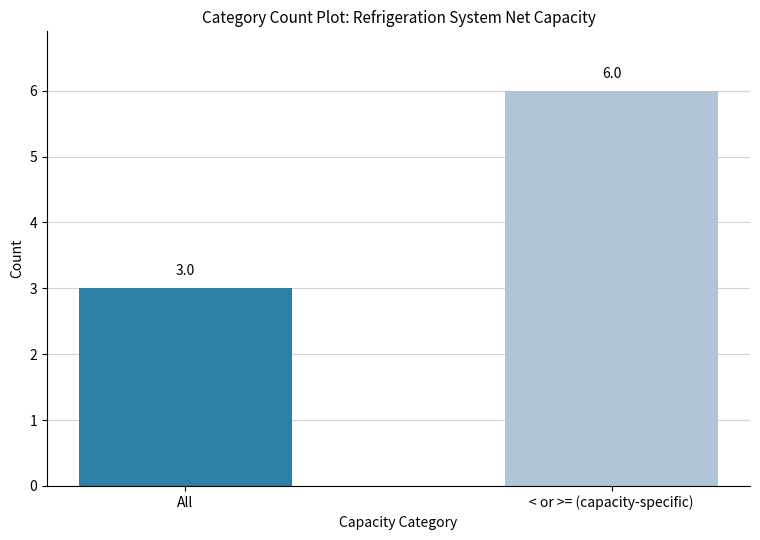

What is the label of the 1st bar from the right?

< or >= (capacity-specific)